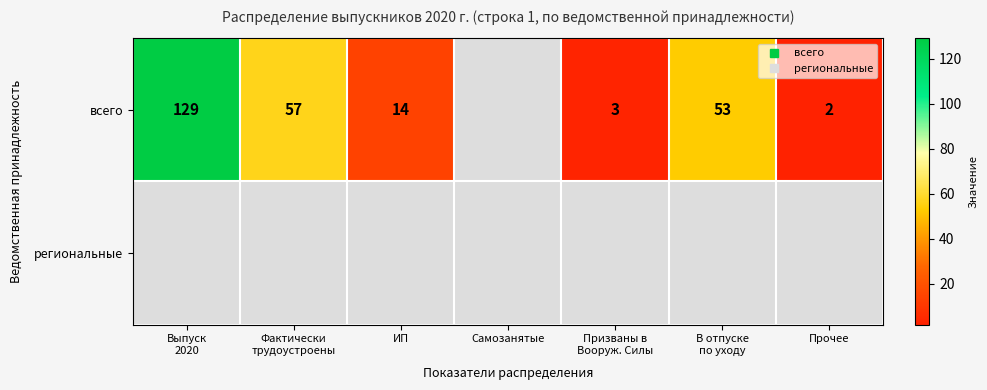

How many values in всего are above zero?

6